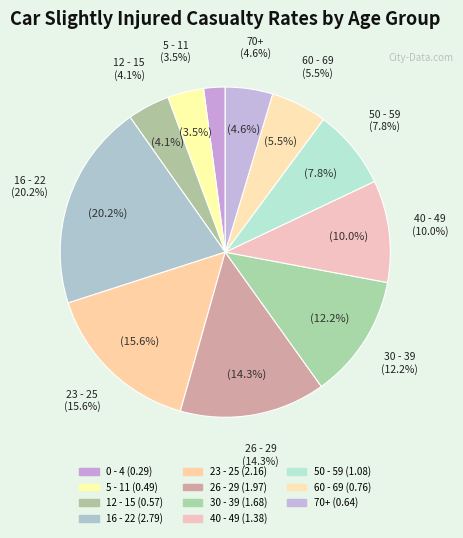

Which category has the smallest portion of the pie?

0 - 4